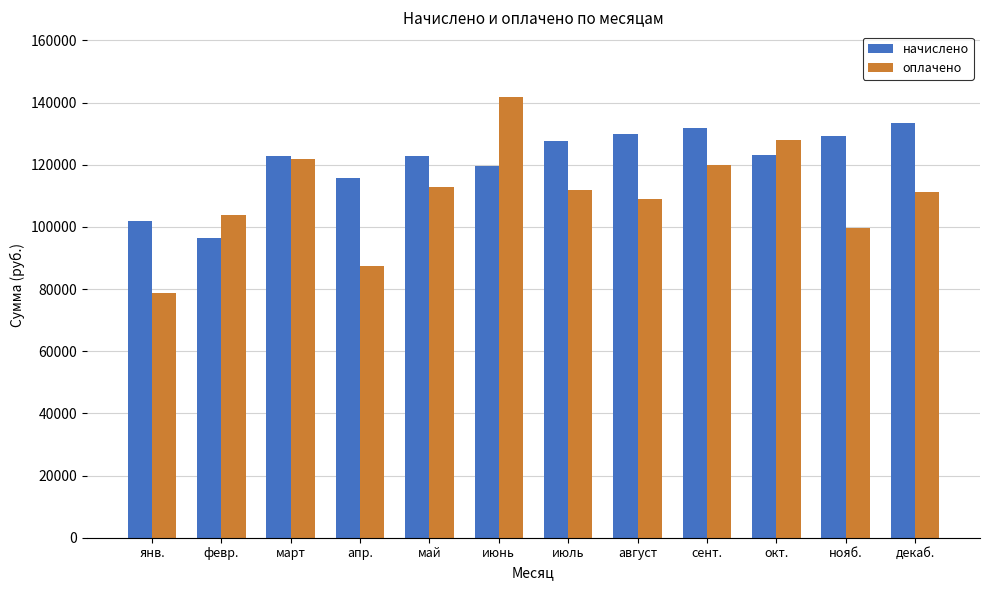

What is the total value across all series at май?

235826.1